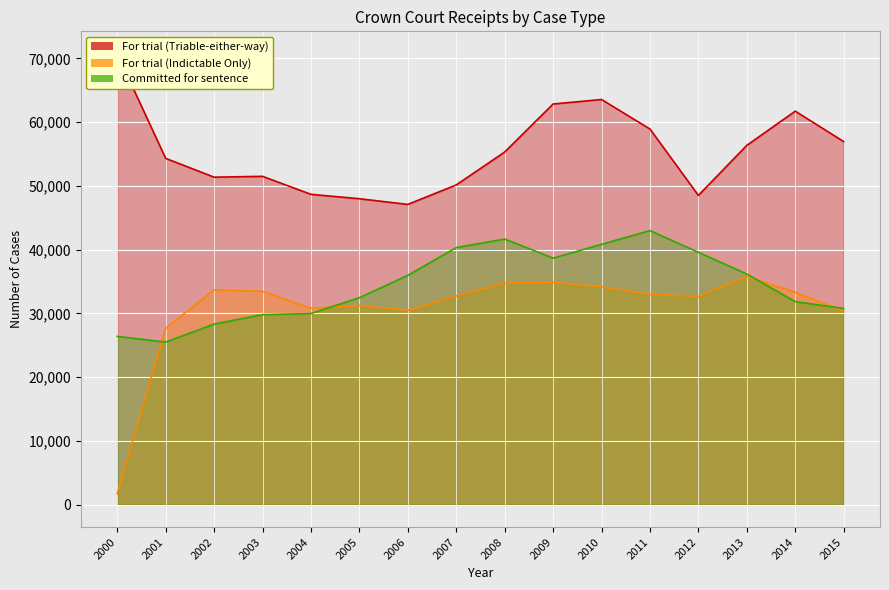

What is the value of the For trial (Indictable Only) Receipts point at the 14th from the left?

35779